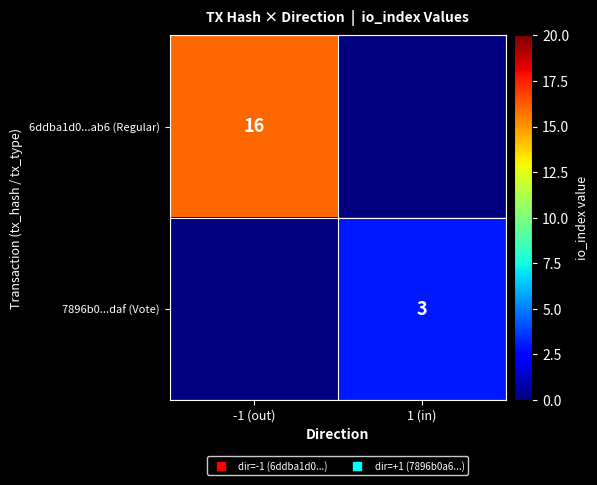

At how many categories does at least one series exceed 5?

1